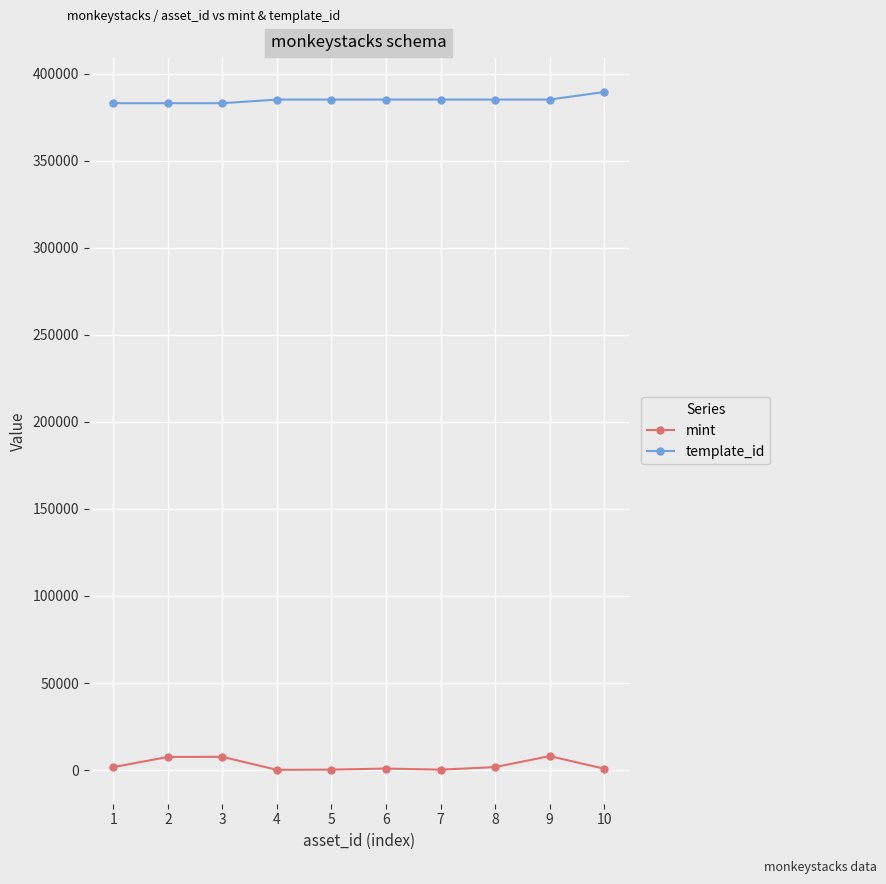

True or false: template_id and mint cross at least once.

False